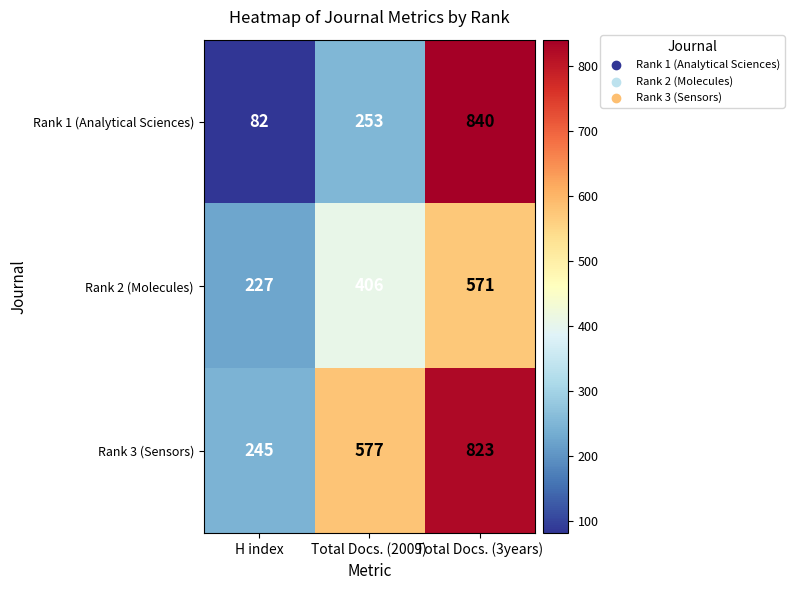

What is the difference between the maximum and minimum values in the Rank 1 (Analytical Sciences) series?

758